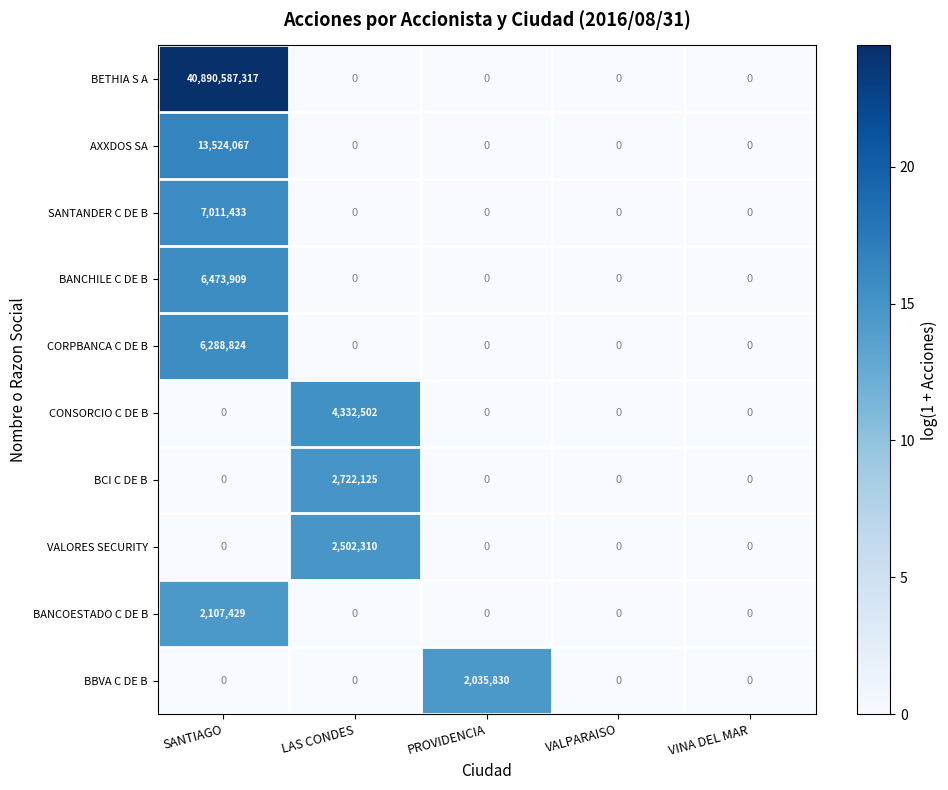

What is the difference between the highest and lowest values at PROVIDENCIA?

2035830